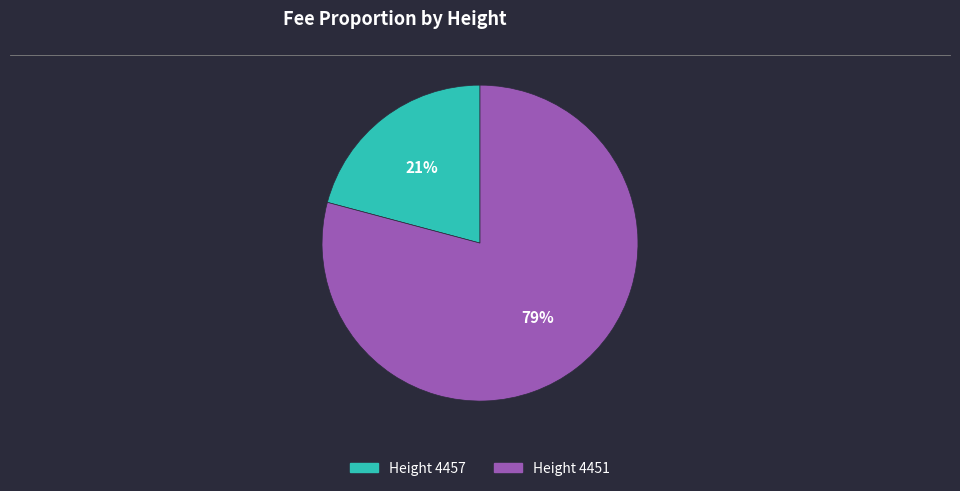

What is the largest slice in the pie chart?

Height 4451